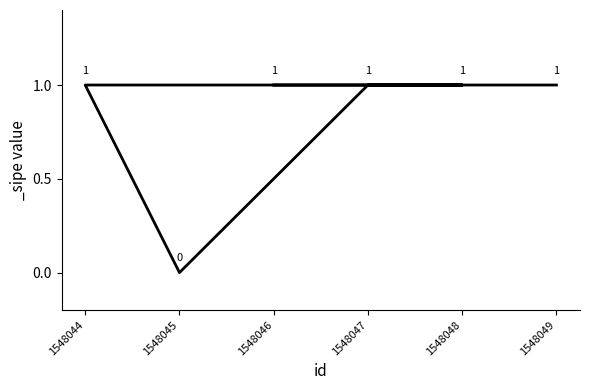

Which has a higher value, 1548046 or 1548047?

1548046